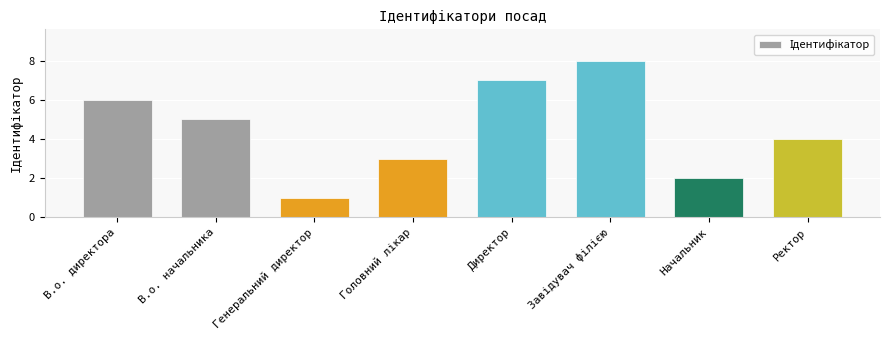

What is the greatest value displayed?

8